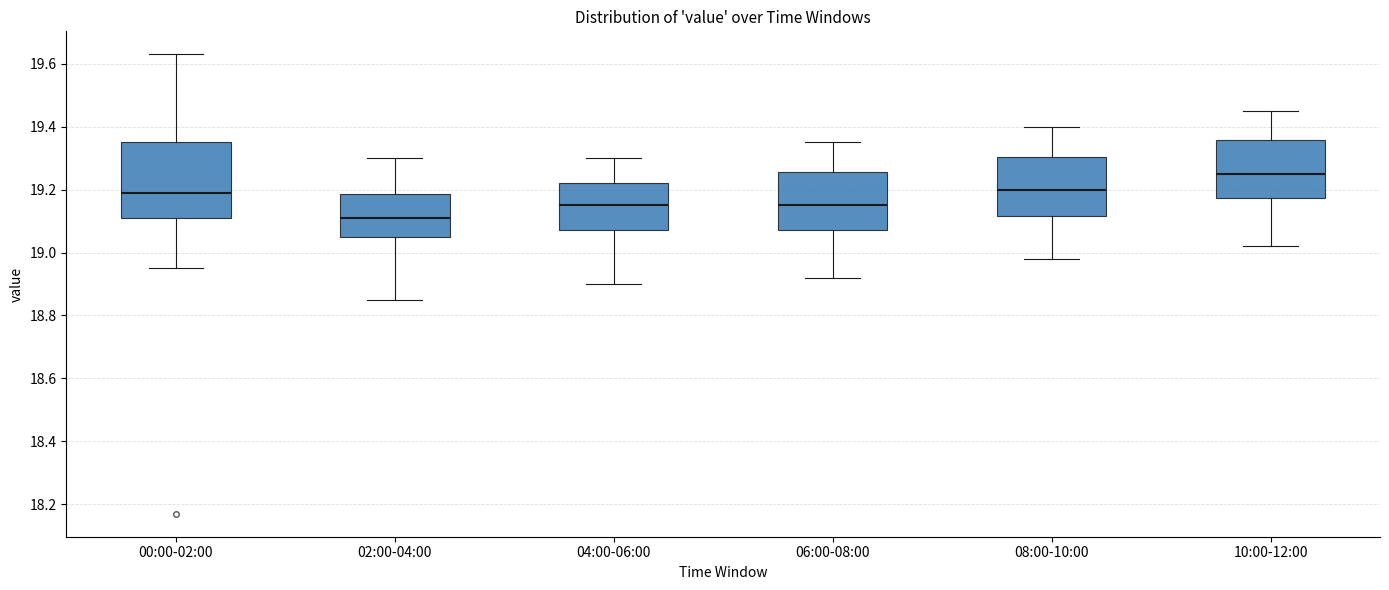

Where is the upper edge of the box for 04:00-06:00 on the y-axis? The values are not printed on the chart, so give them approximately, as read against the axis.

19.22